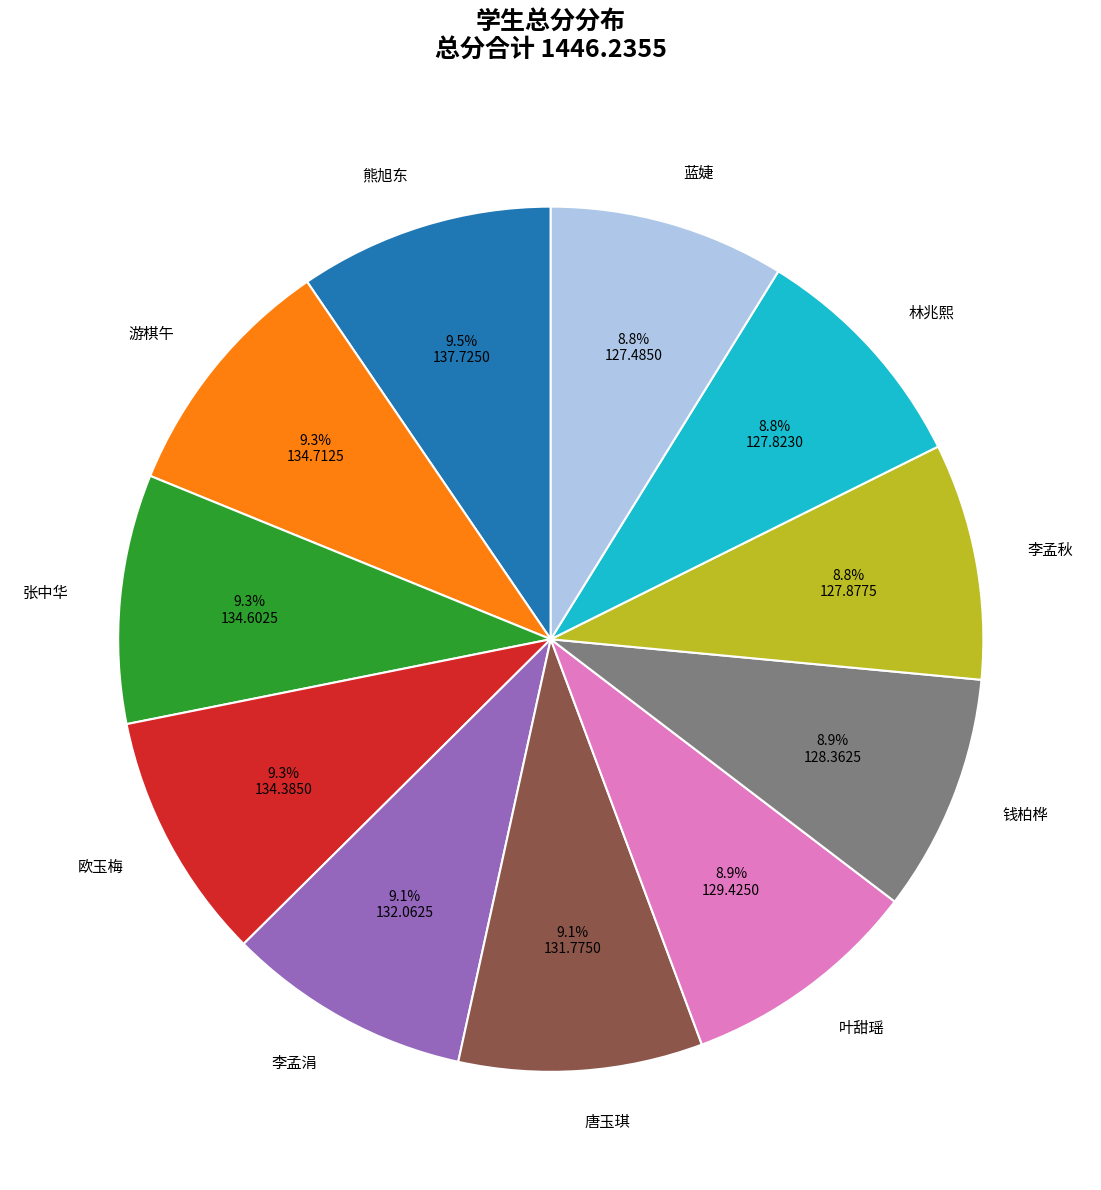

To the nearest percent, what portion does 游棋午 represent?

9%